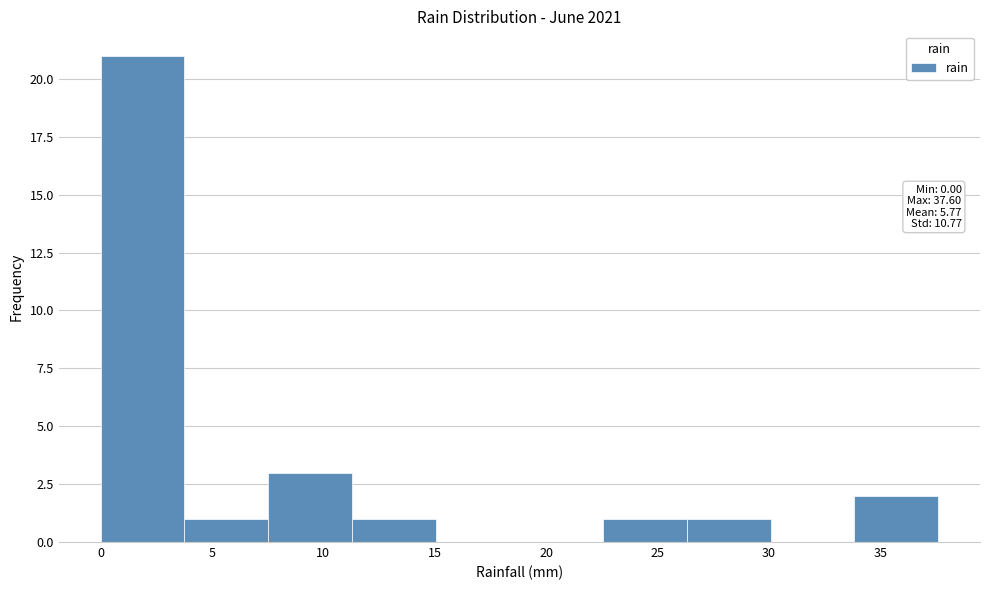

Which range on the x-axis has the tallest bar?

0.0 to 4.0